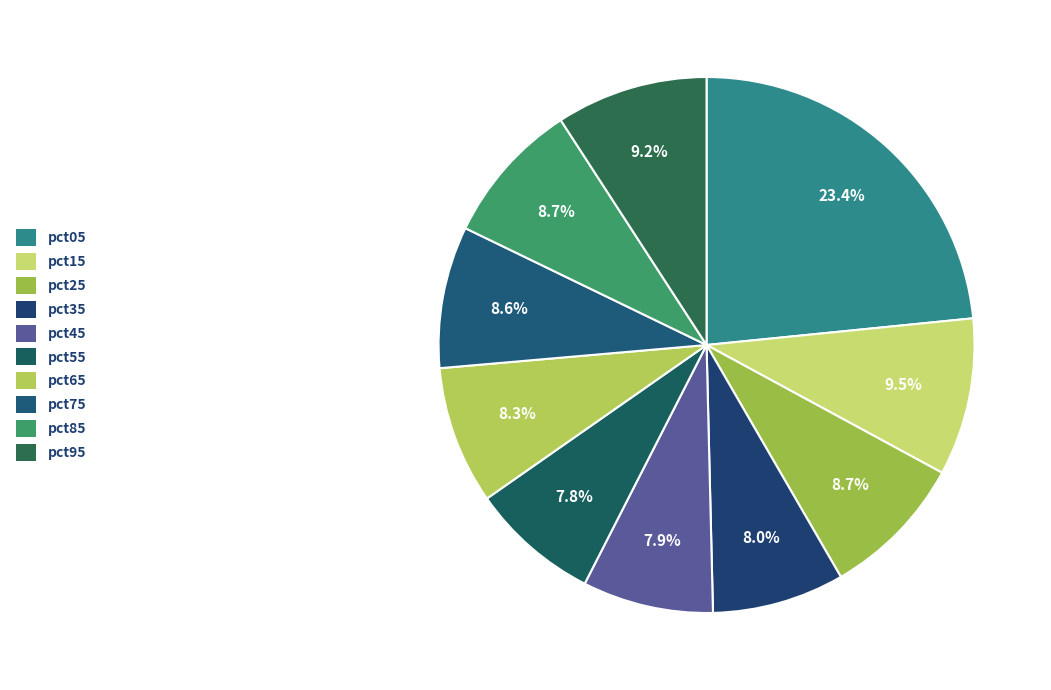

What percentage is the pct65 slice, to the nearest percent?

8%